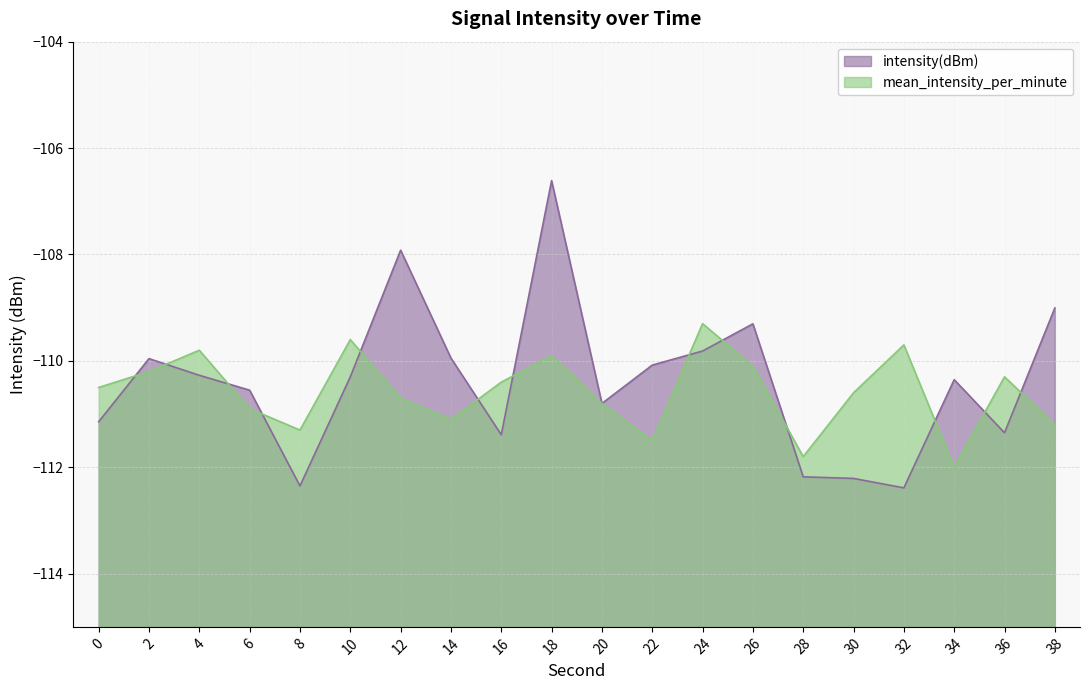

How many data points in intensity(dBm) are above -110?

7